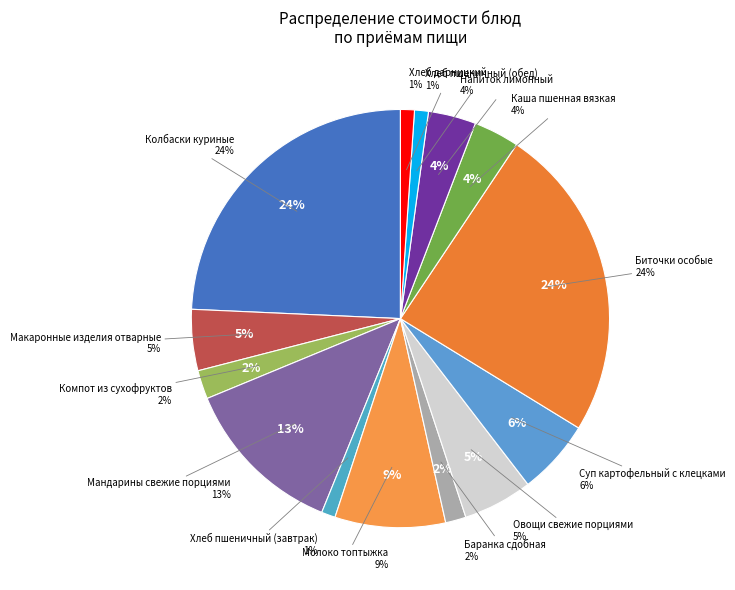

Is there a majority slice in this chart?

No